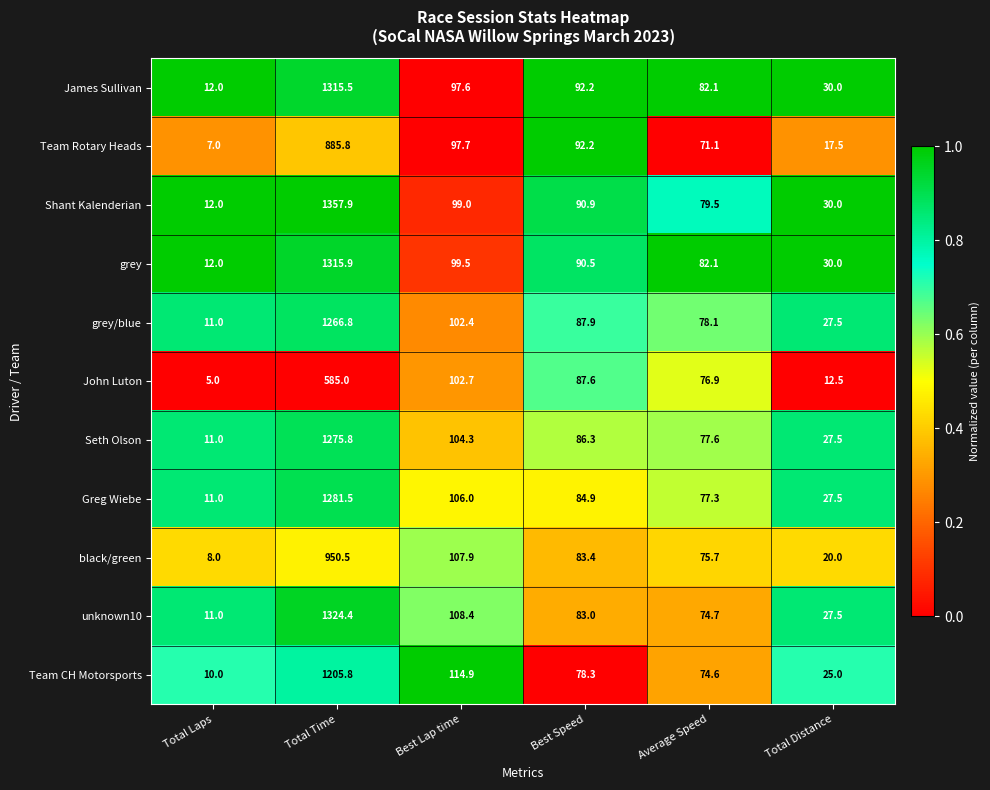

The James Sullivan series shows 130.6 at Best Lap time. True or false?

False